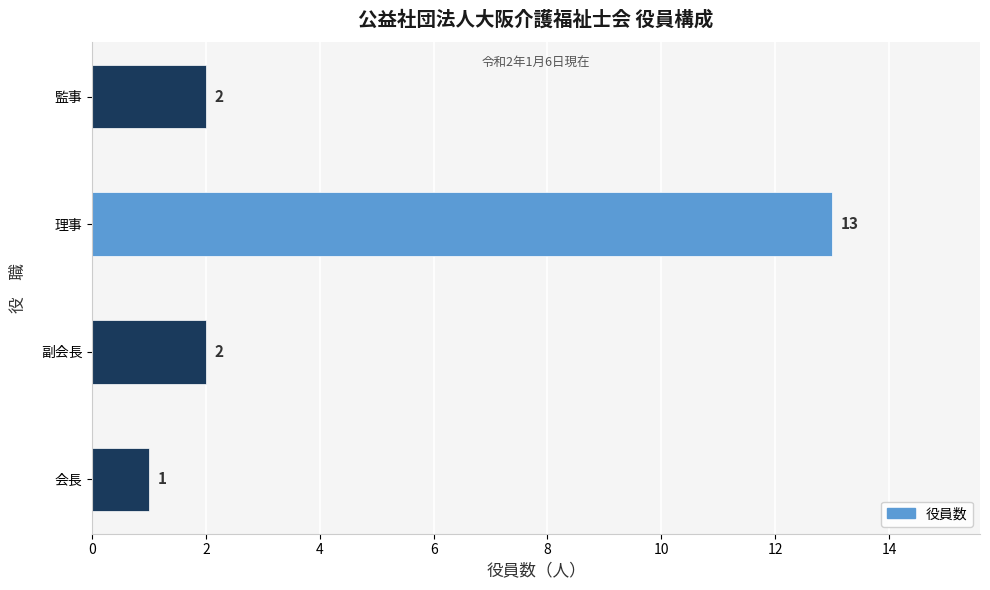

The value at 監事 is 2. True or false?

True